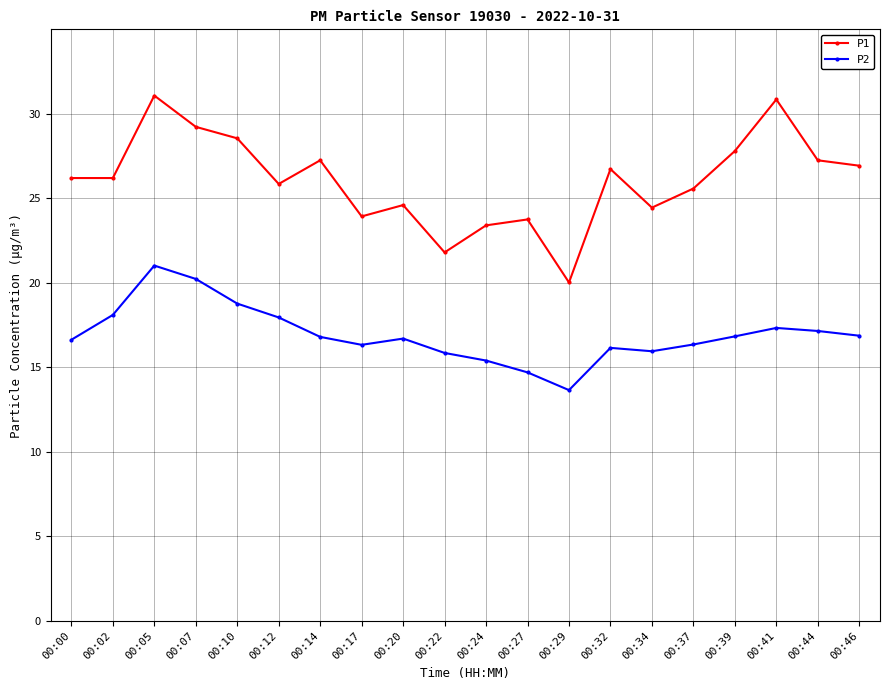

At which category does the chart reach its minimum across all series?

00:29